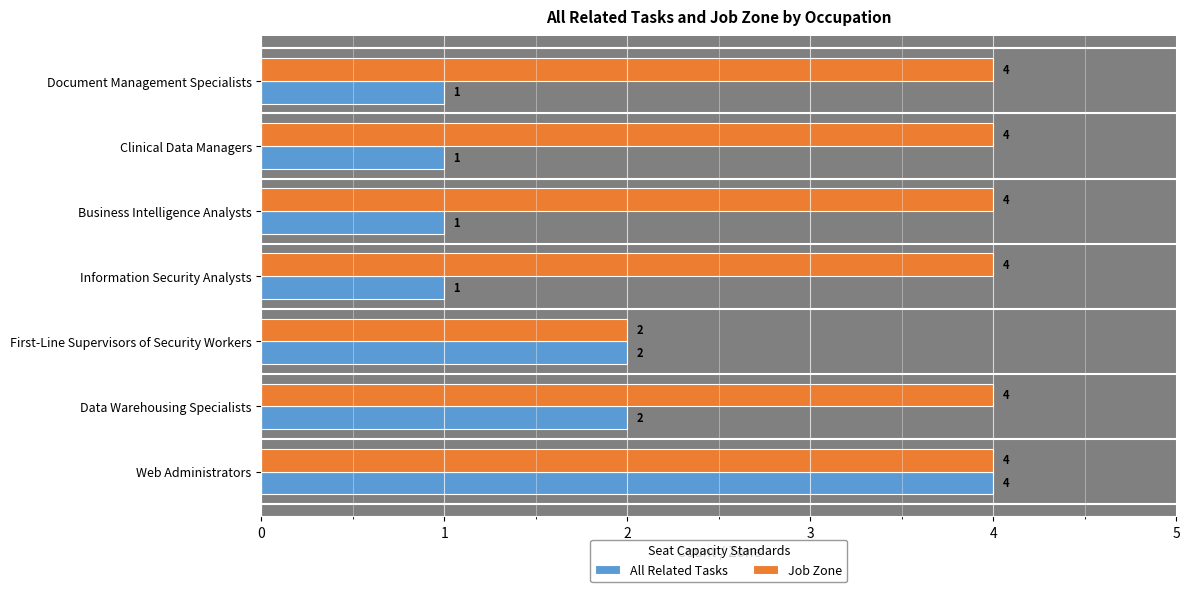

Which series has the largest total across all categories?

Job Zone